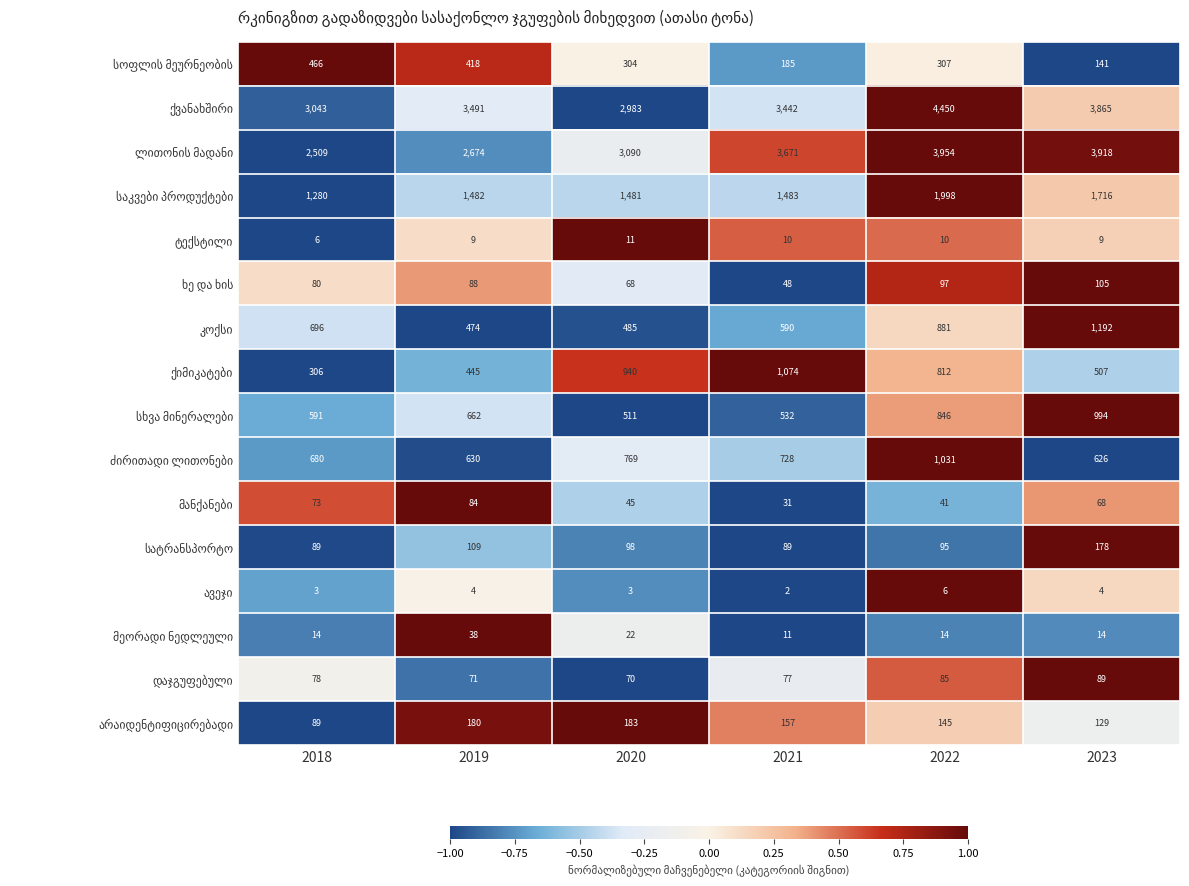

What is the spread (max minus min) of values at 2023?

3914